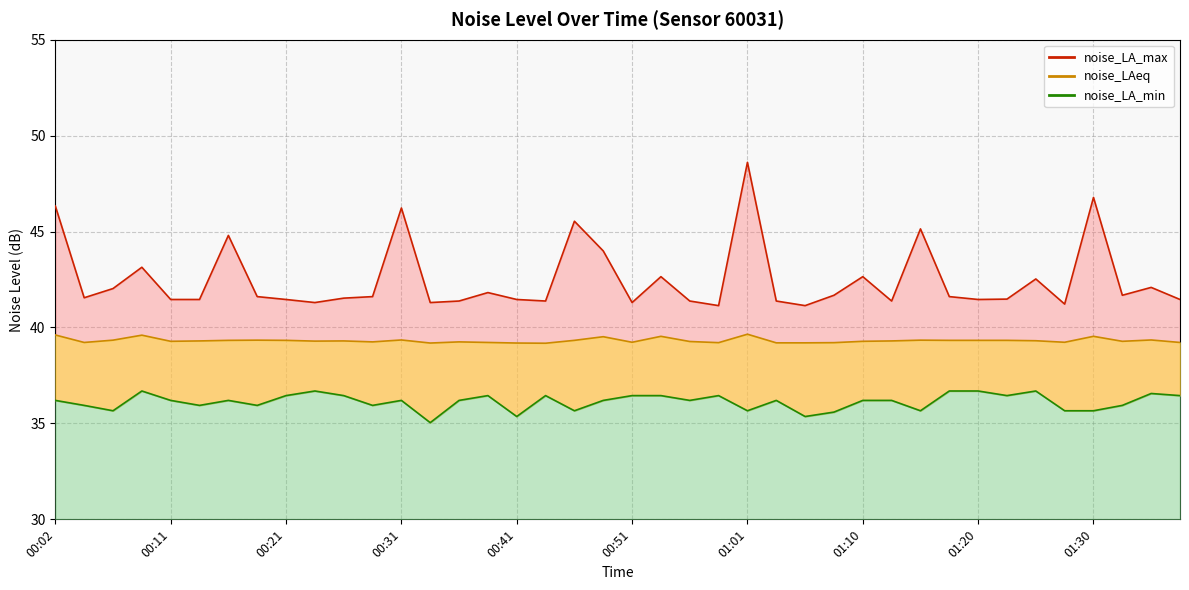

How many lines are shown in the chart?

3